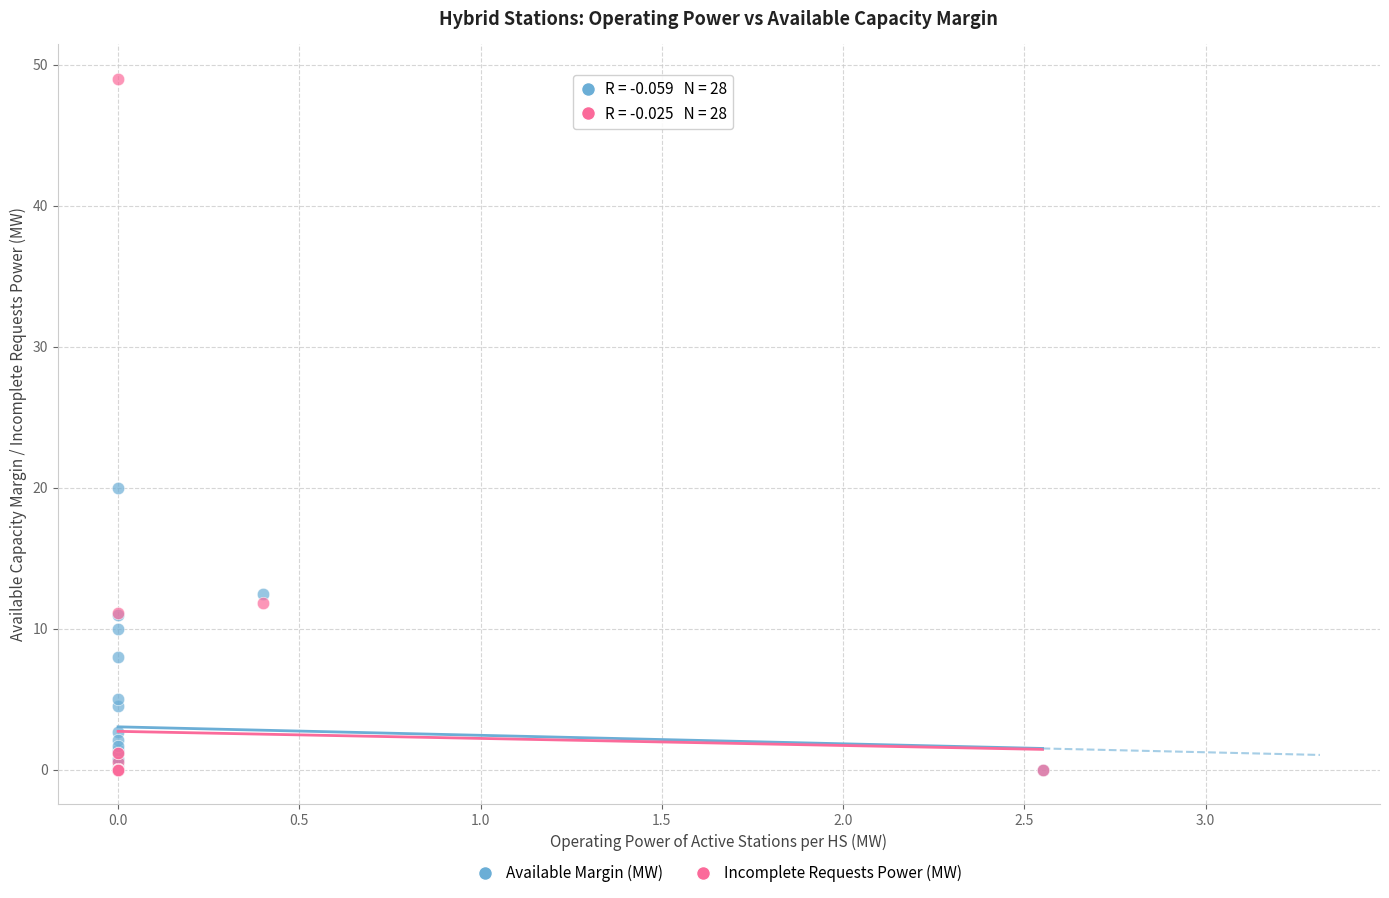

In the Incomplete Requests Power (MW) series, what Y value is closest to 24?

11.8